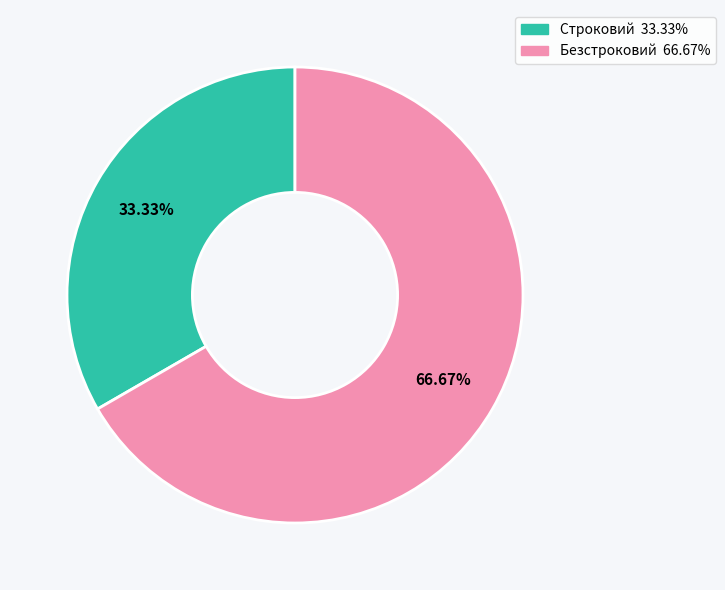

To the nearest percent, what is the difference between the largest and smallest slice percentages?

33%